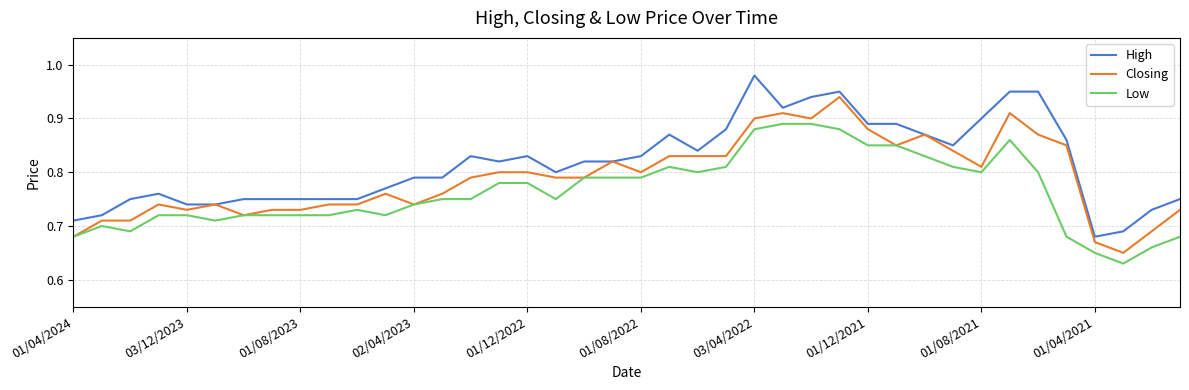

Rank the series by their average value, from lowest to highest.

Low, Closing, High